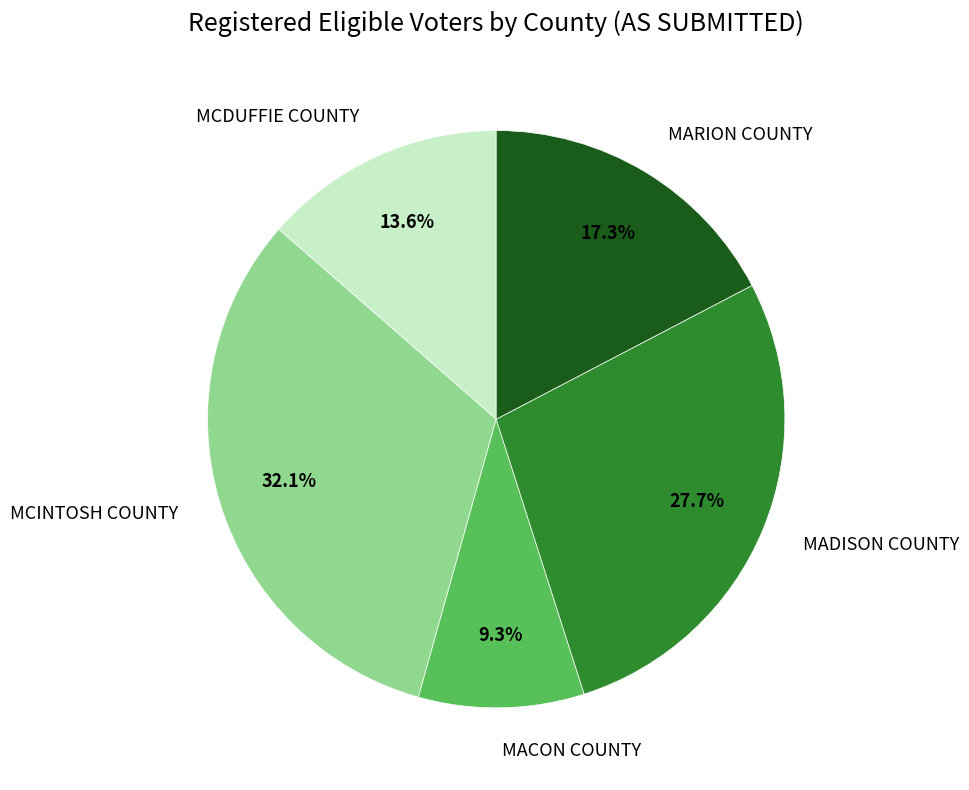

To the nearest percent, what is the combined percentage of MCDUFFIE COUNTY and MADISON COUNTY?

41%